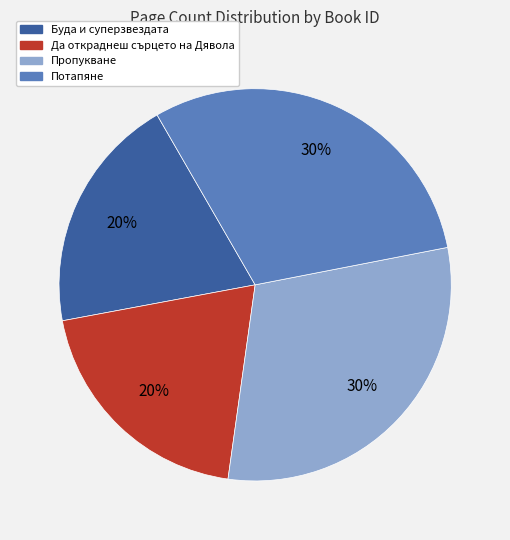

Do Пропукване and Потапяне together represent more than half of the pie?

Yes